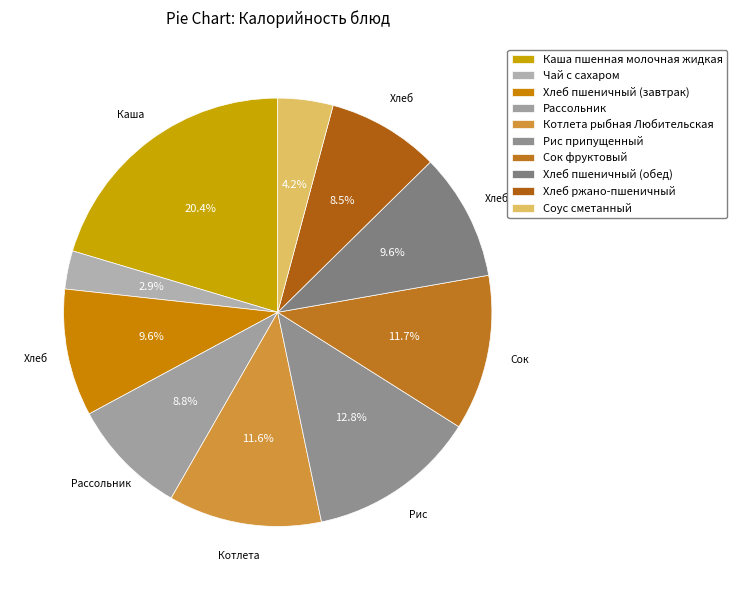

Which has a higher value, Рассольник or Рис припущенный?

Рис припущенный